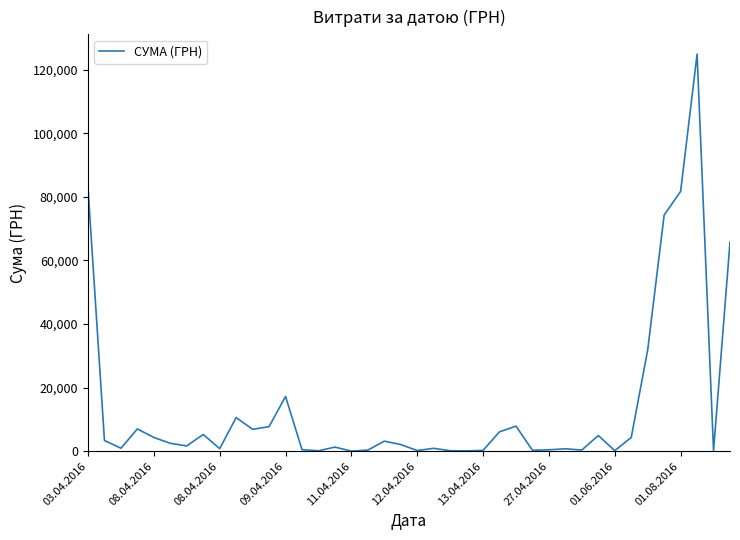

What is the difference between the maximum and minimum values?

124867.4